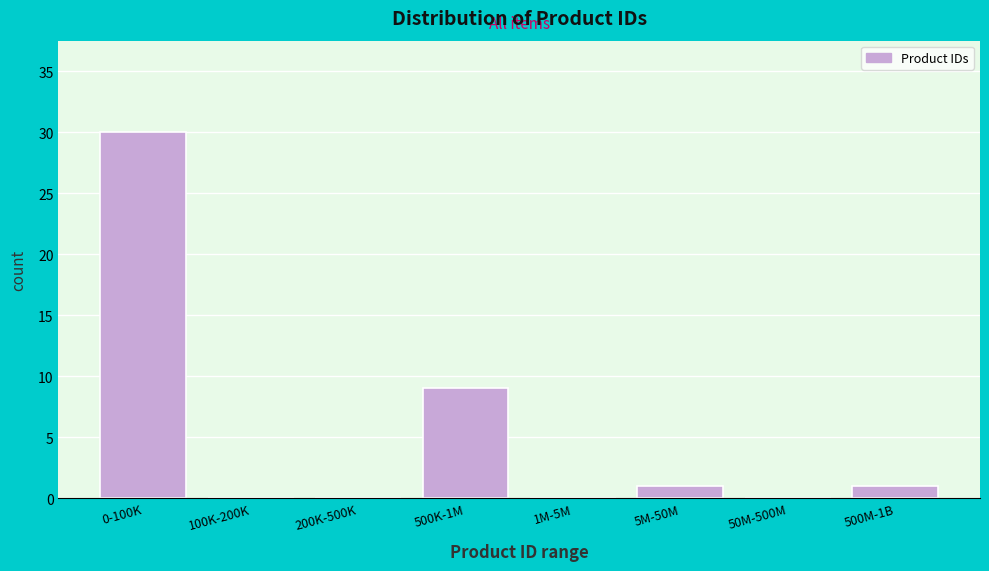

Reading right to left, what are all the values shown in this chart?

500M-1B=1	50M-500M=0	5M-50M=1	1M-5M=0	500K-1M=9	200K-500K=0	100K-200K=0	0-100K=30